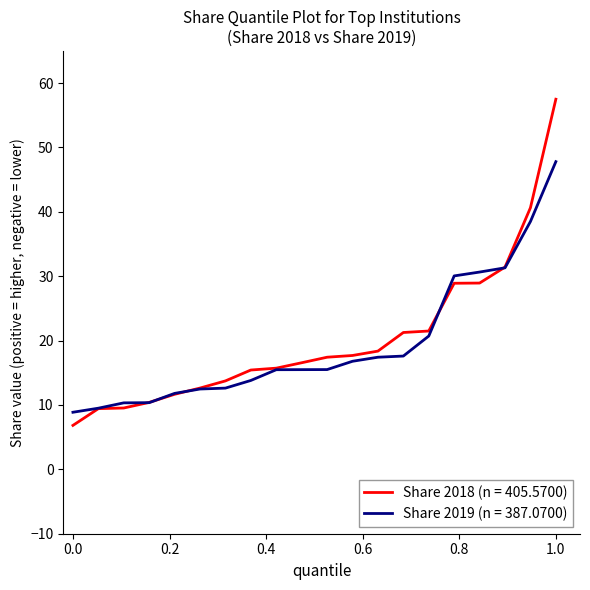

List the series in order of their peak value, lowest first.

Share 2019 (n = 387.0700), Share 2018 (n = 405.5700)